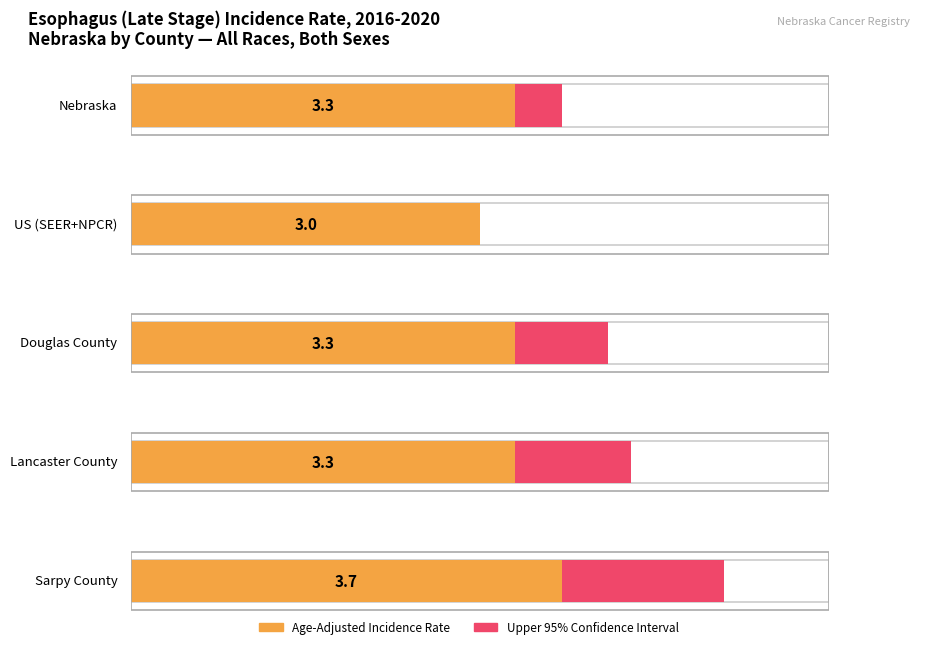

Between Nebraska and Douglas County, which series saw the biggest shift?

Upper 95% CI